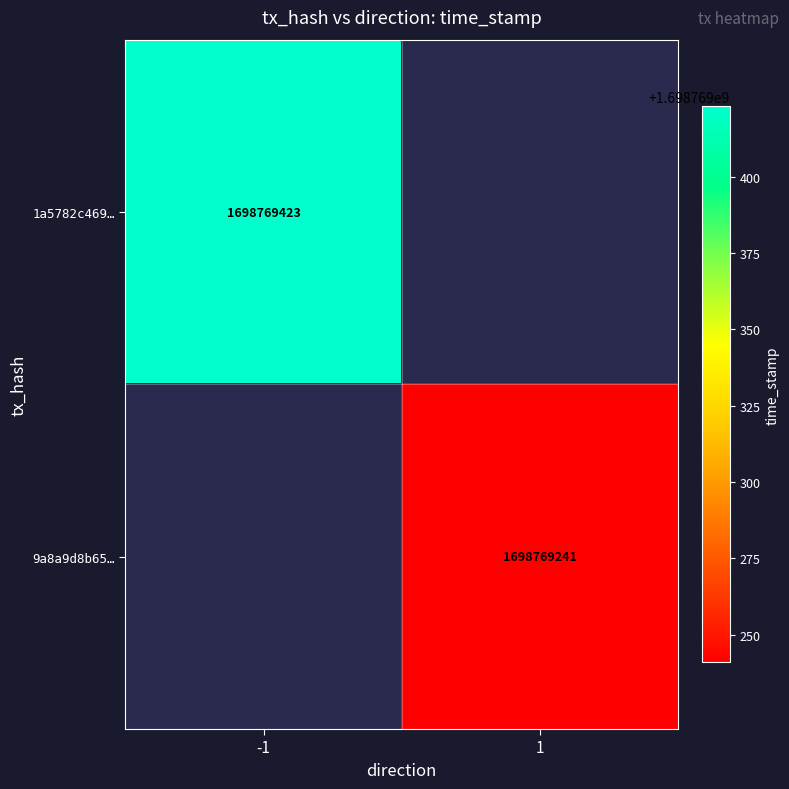

Rank the series by their average value, from highest to lowest.

1a5782c4698386d02b4e77cc8615eab16a886b0, 9a8a9d8b656889786be9f32a02fe4618ad12584